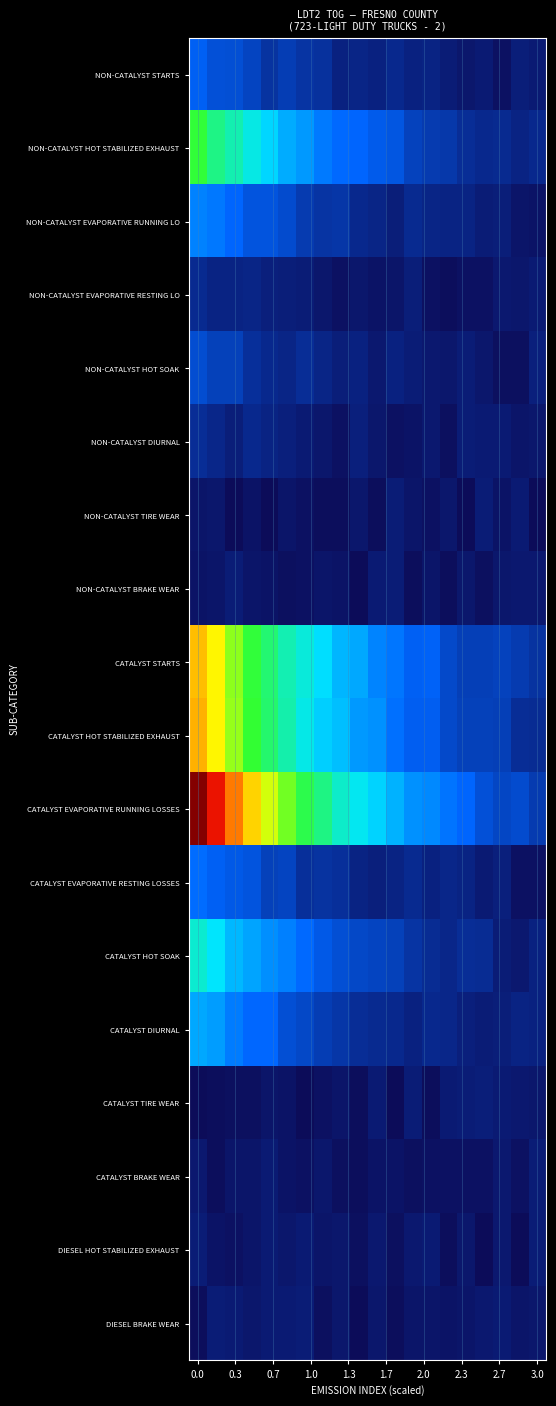

At how many categories does at least one series exceed 0?

20